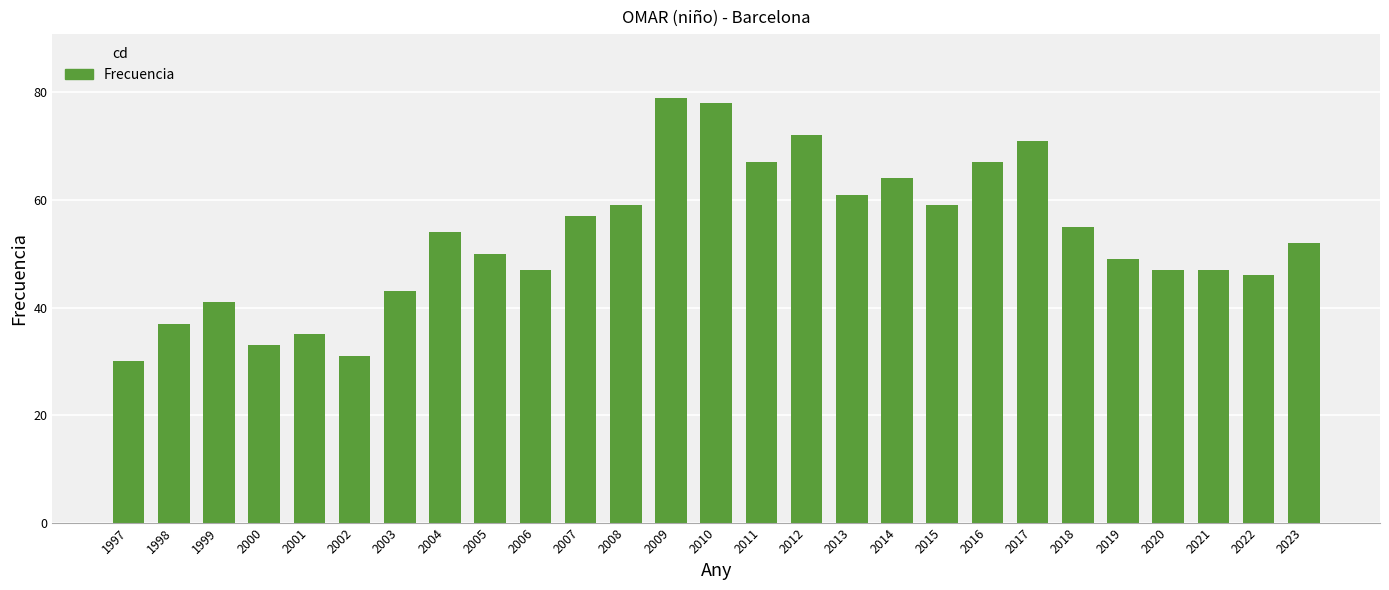

What is the difference between the maximum and second lowest values?

48